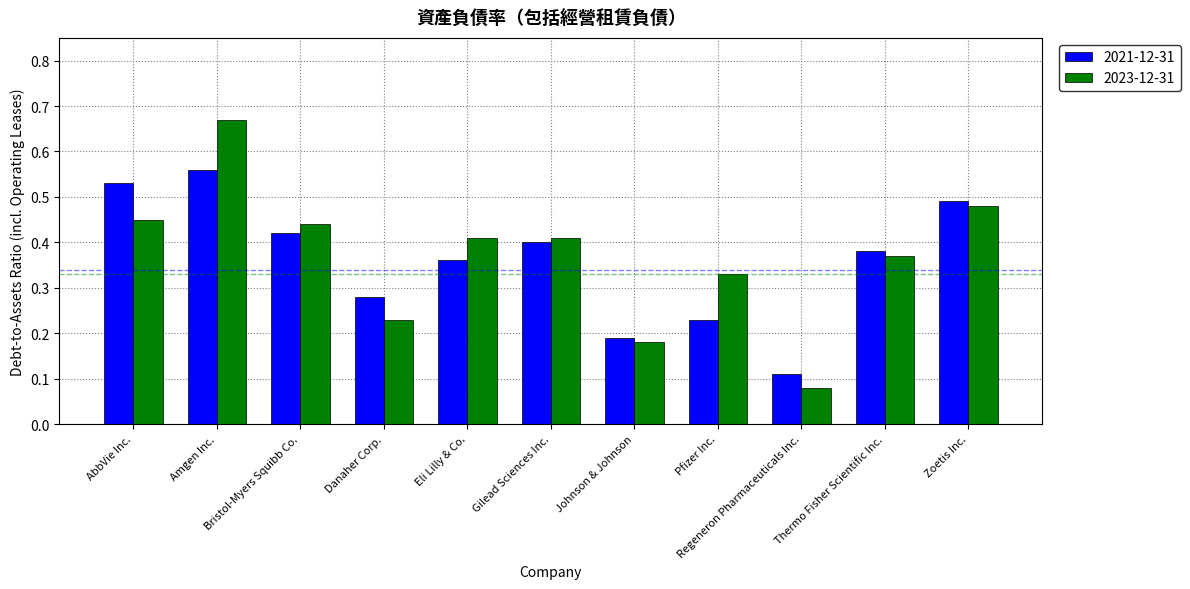

The value of 2023-12-31 at Eli Lilly & Co. is 0.4. True or false?

True